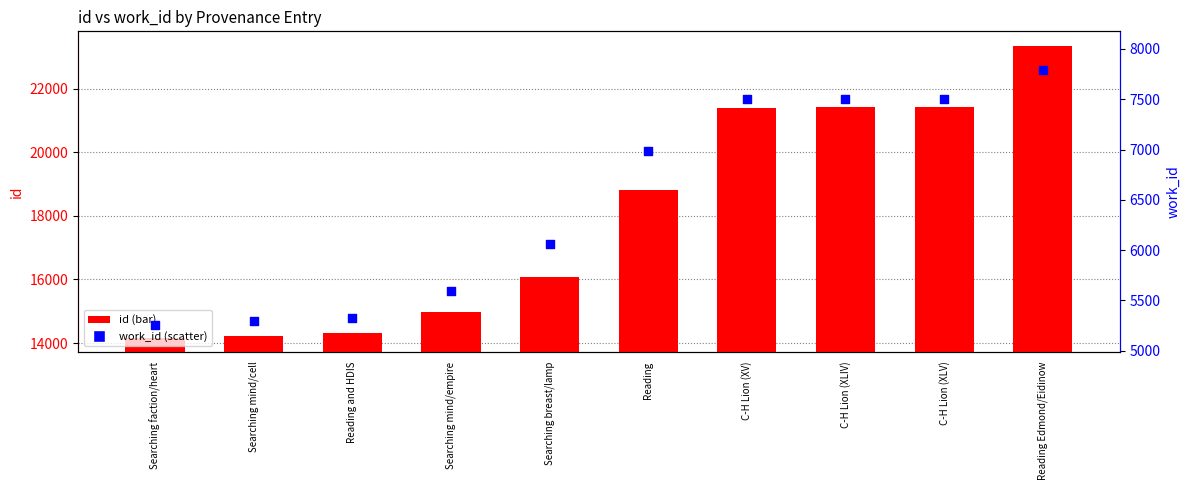

Which series reaches the maximum Y coordinate?

id